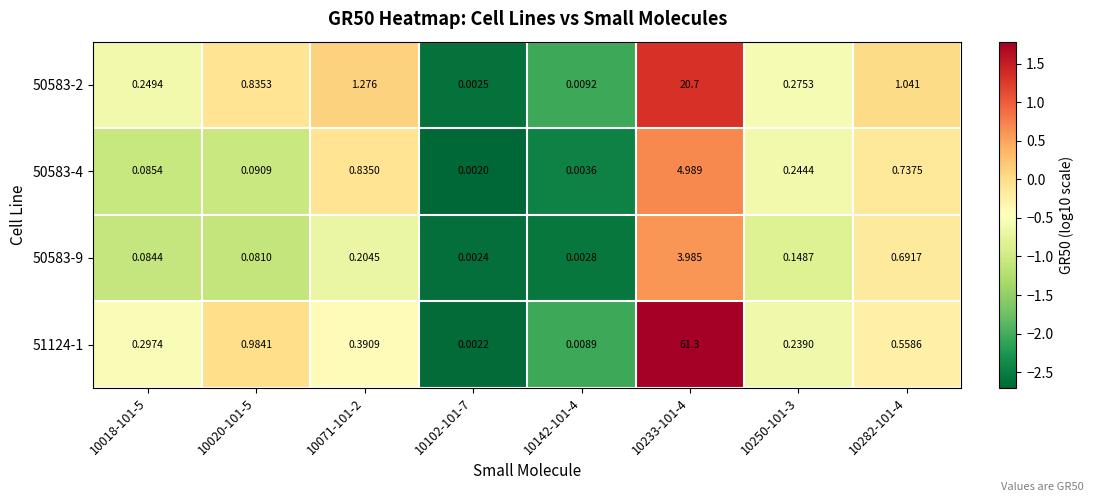

Is the value of 50583-2 at 10142-101-4 greater than the value of 51124-1 at 10102-101-7?

Yes